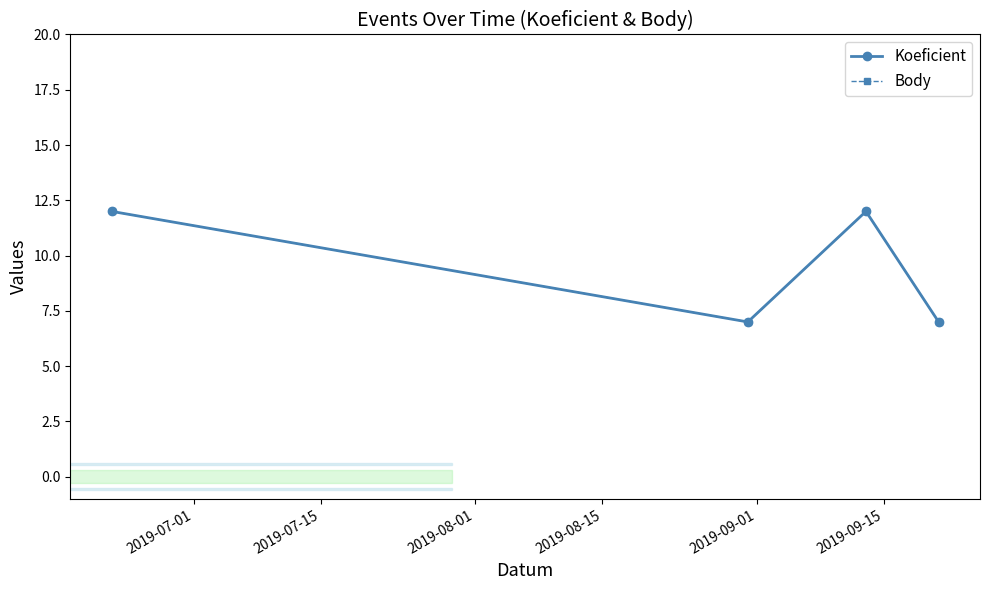

Is this an area chart (filled region under the line)?

No